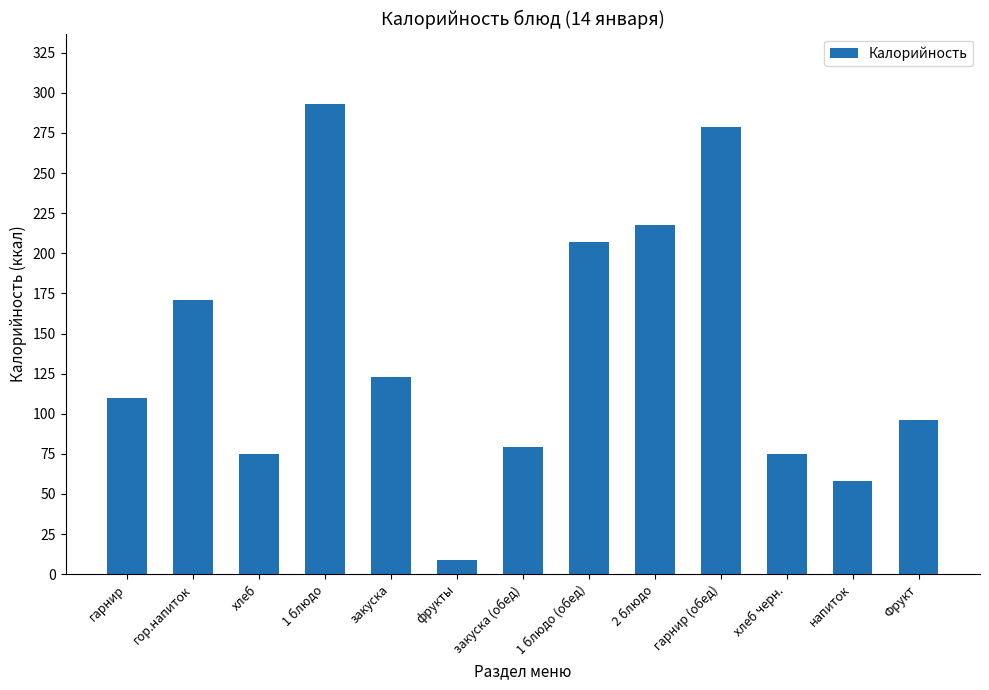

What value does the data have at 2 блюдо?

217.6